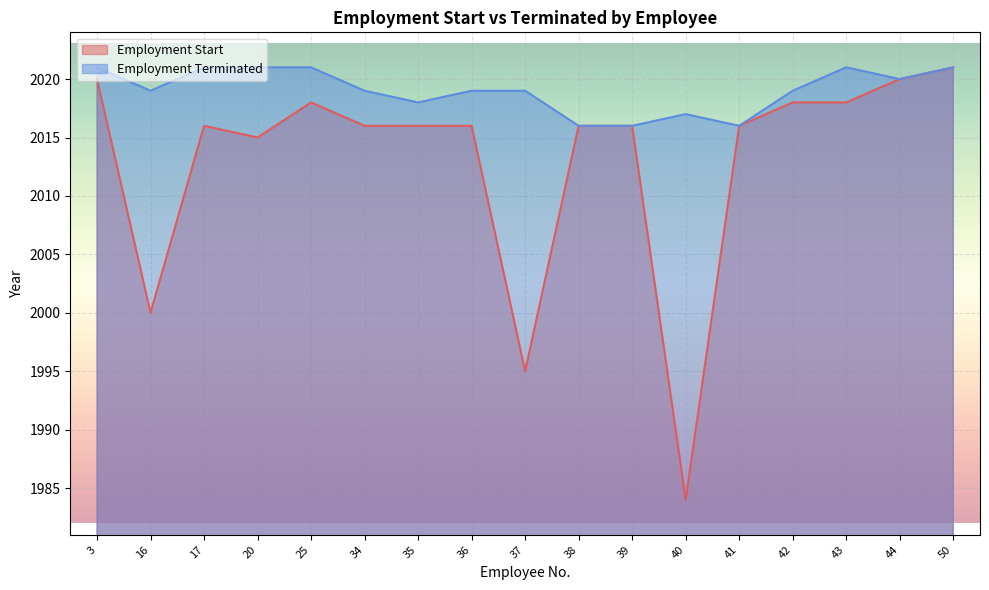

Which series changed the most between 43 and 50?

Employment Start